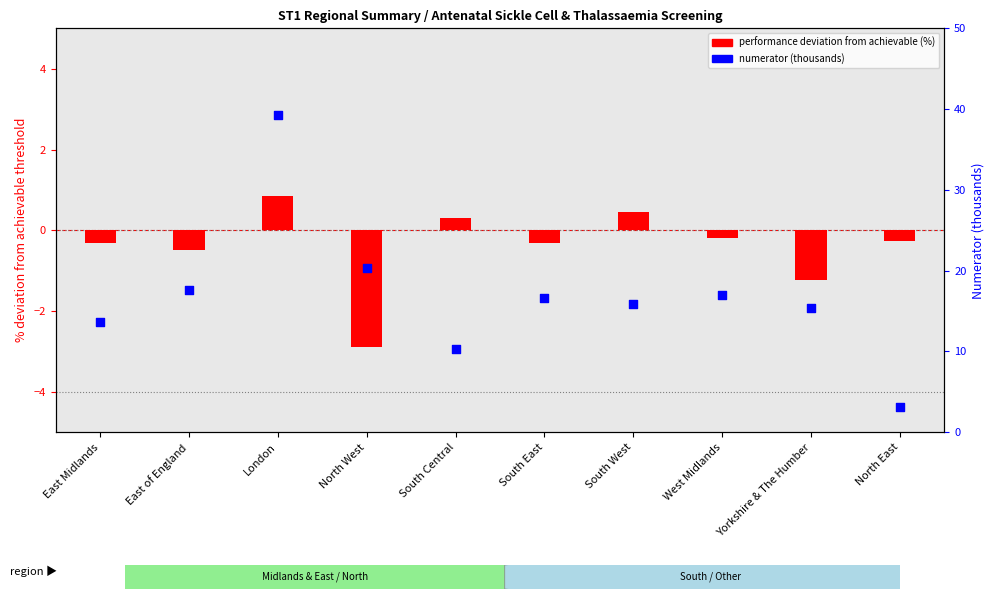

At how many categories does at least one series exceed -1?

10